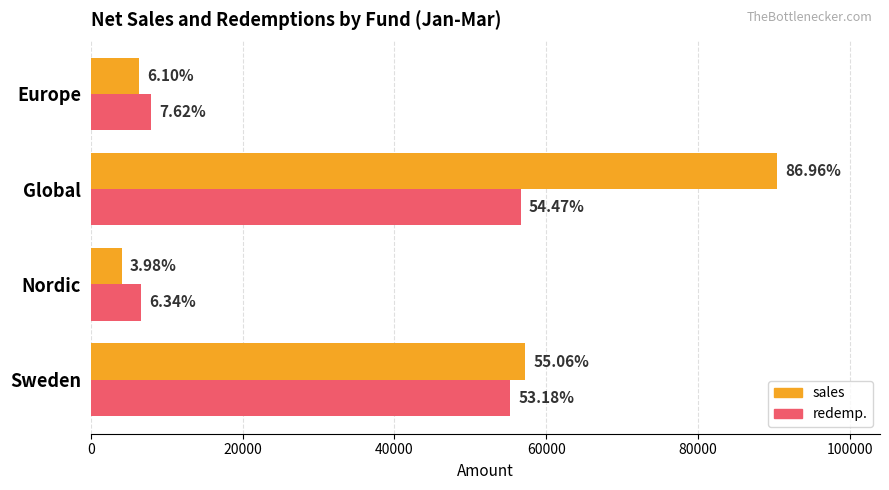

Which series has the largest range (max minus min)?

sales